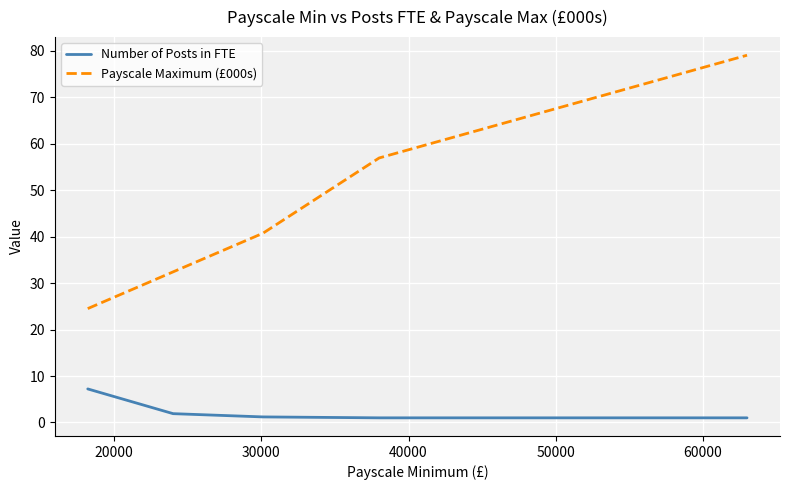

Which series has the widest spread of values?

Payscale Maximum (£000s)